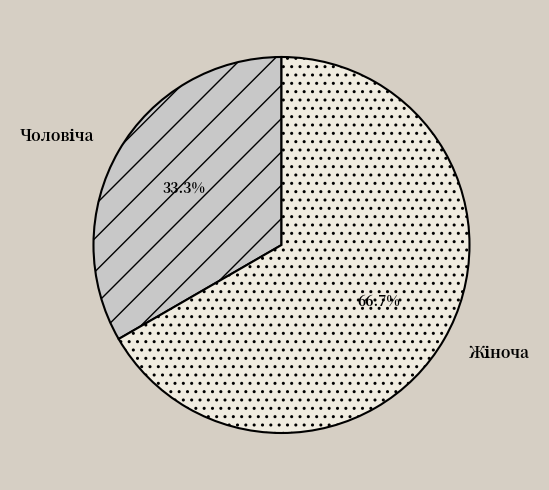

Is there any slice that represents more than half of the pie?

Yes